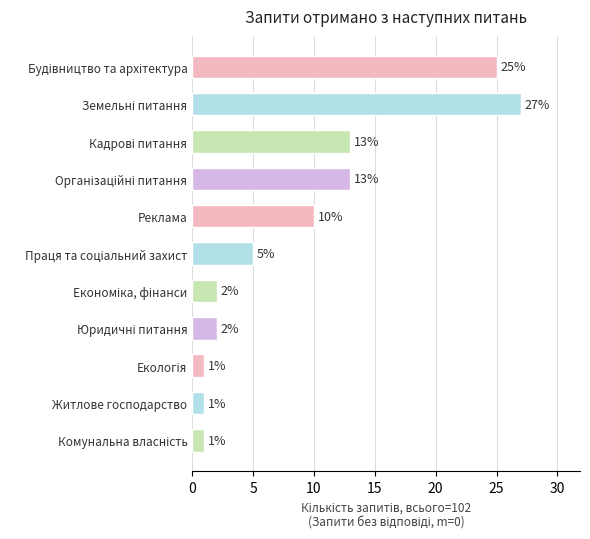

Reading top to bottom, what are all the values shown in this chart?

25	27	13	13	10	5	2	2	1	1	1